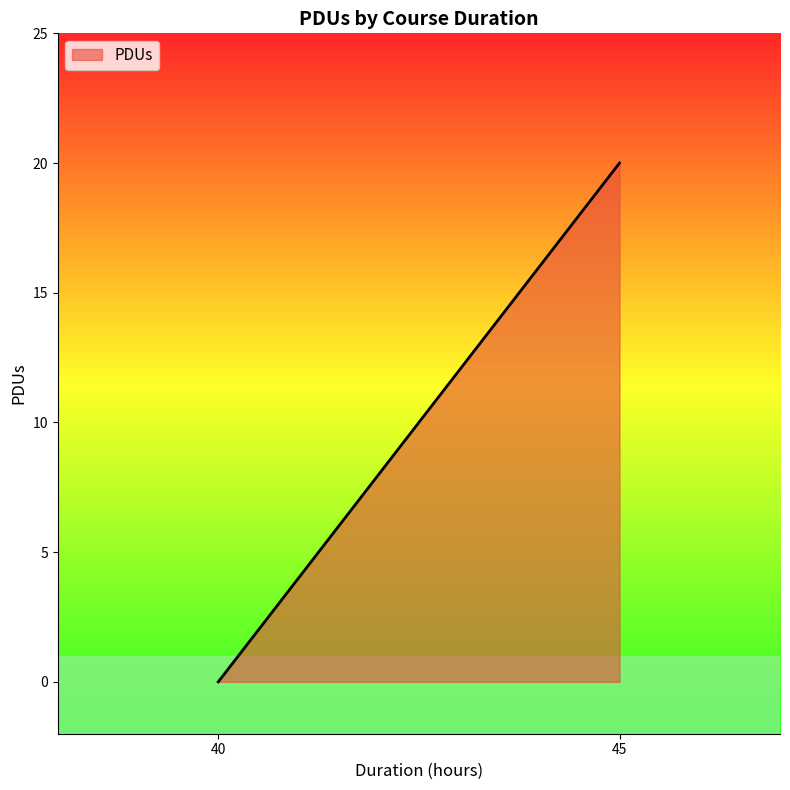

What is the average value?

10.0